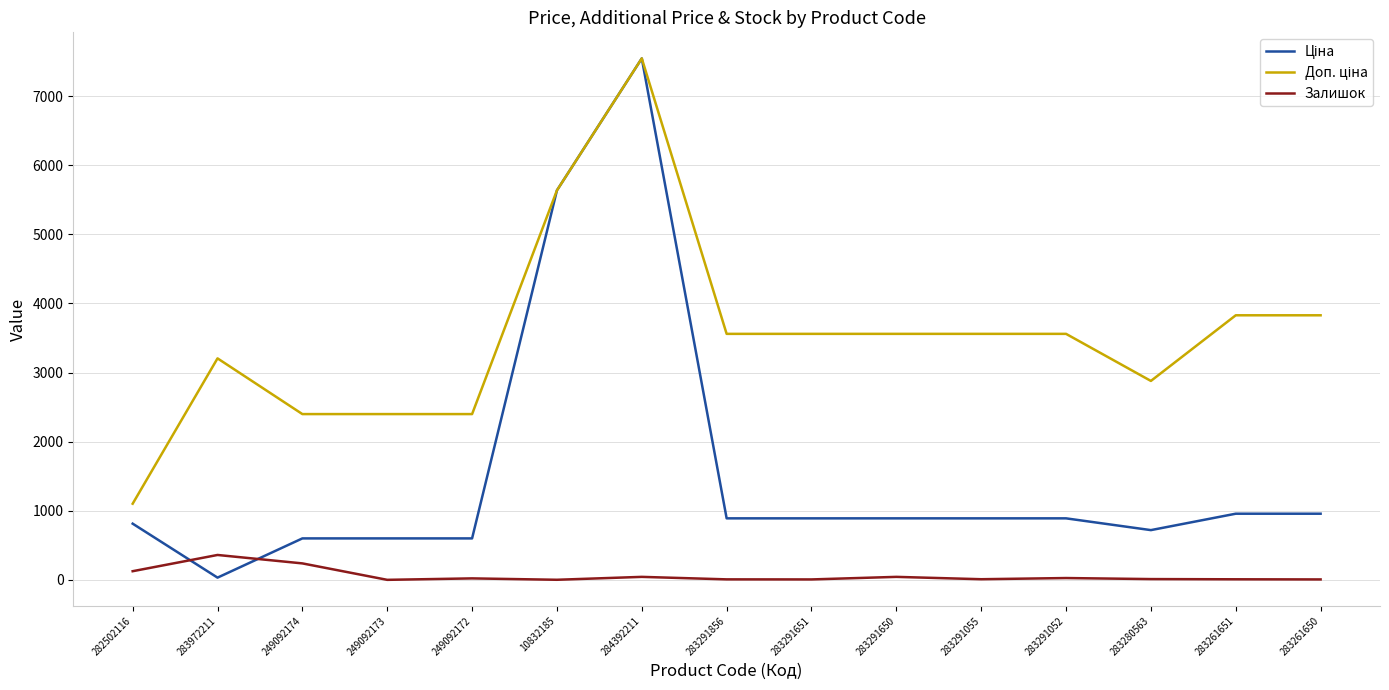

What is the greatest value displayed?

7545.9